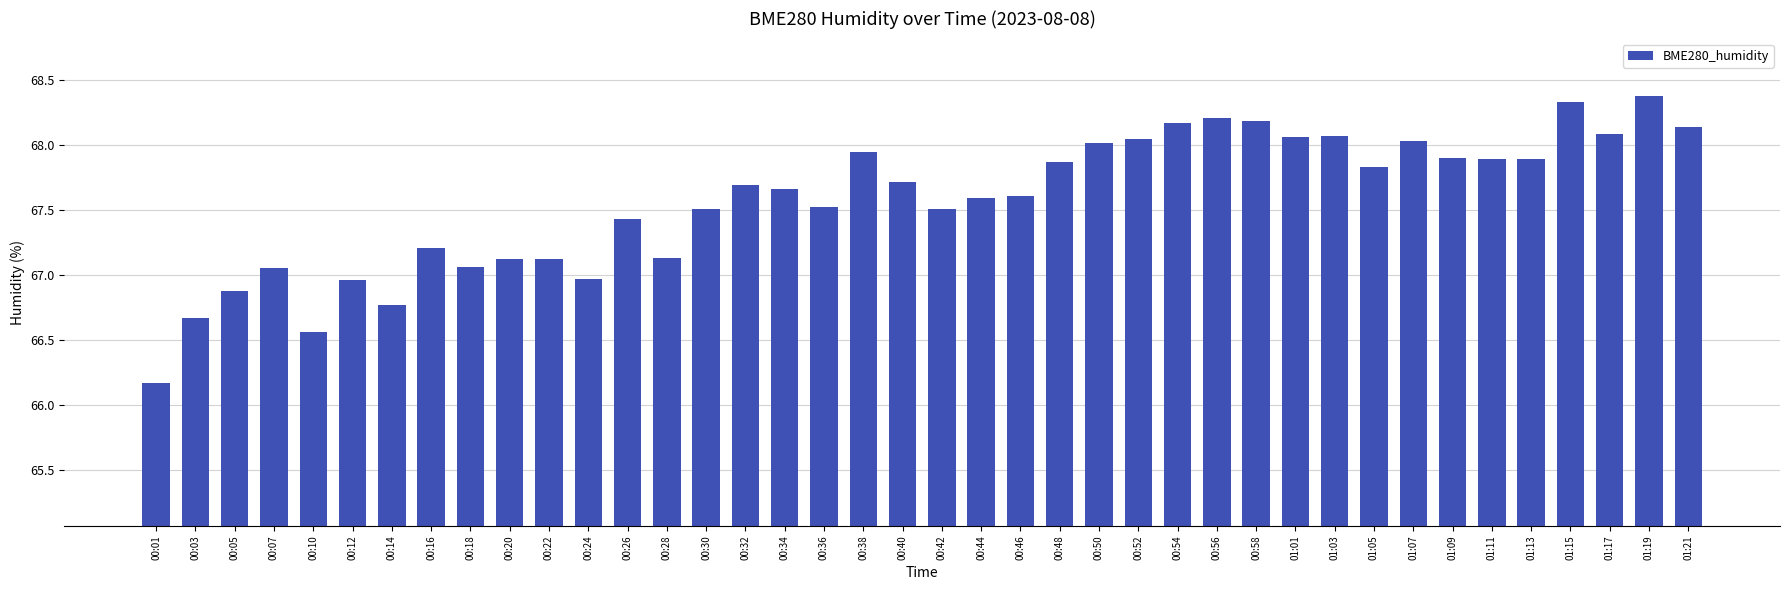

What is the label of the 28th bar from the left?

00:56